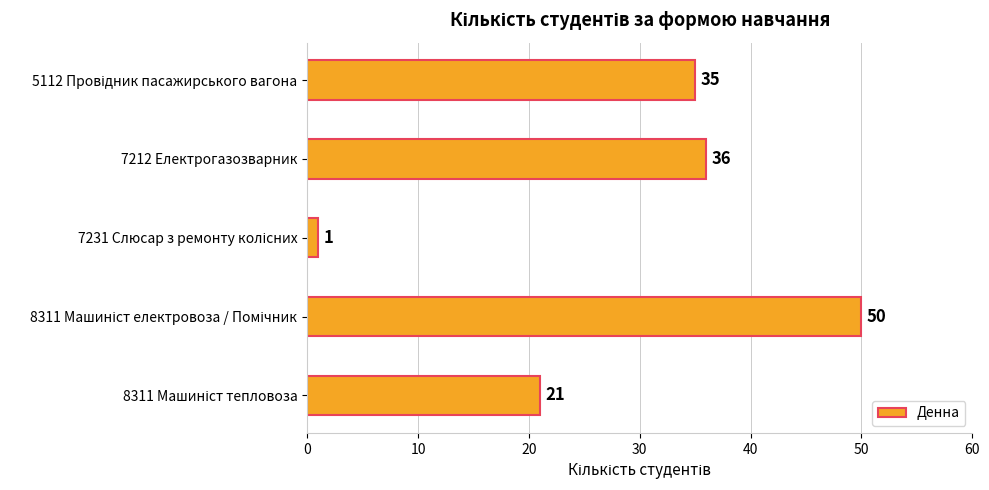

Is it true that the value at 7212 Електрогазозварник is 25?

False